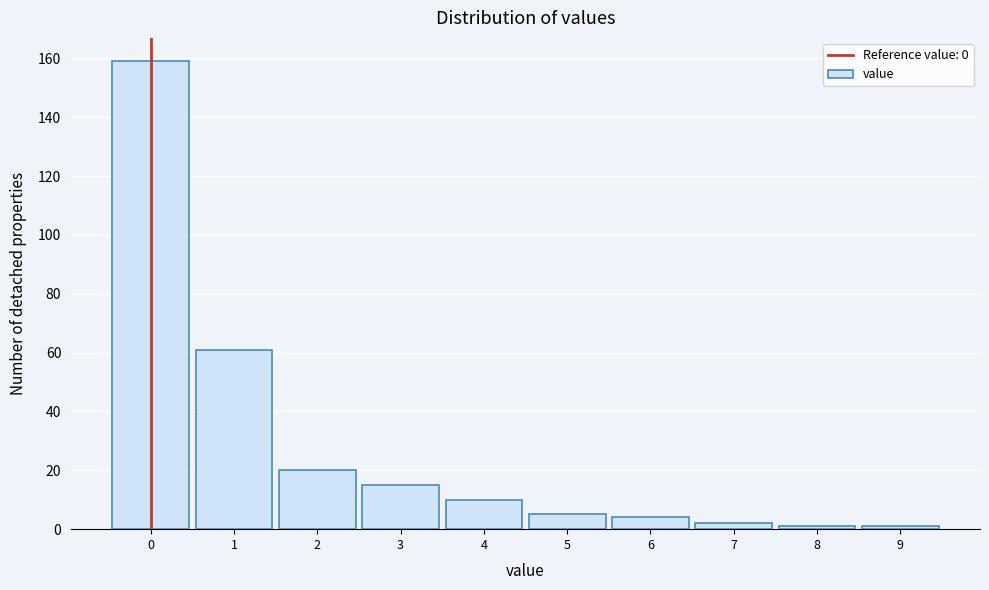

Reading left to right, list all the values displayed in this chart.

0=159	1=61	2=20	3=15	4=10	5=5	6=4	7=2	8=1	9=1